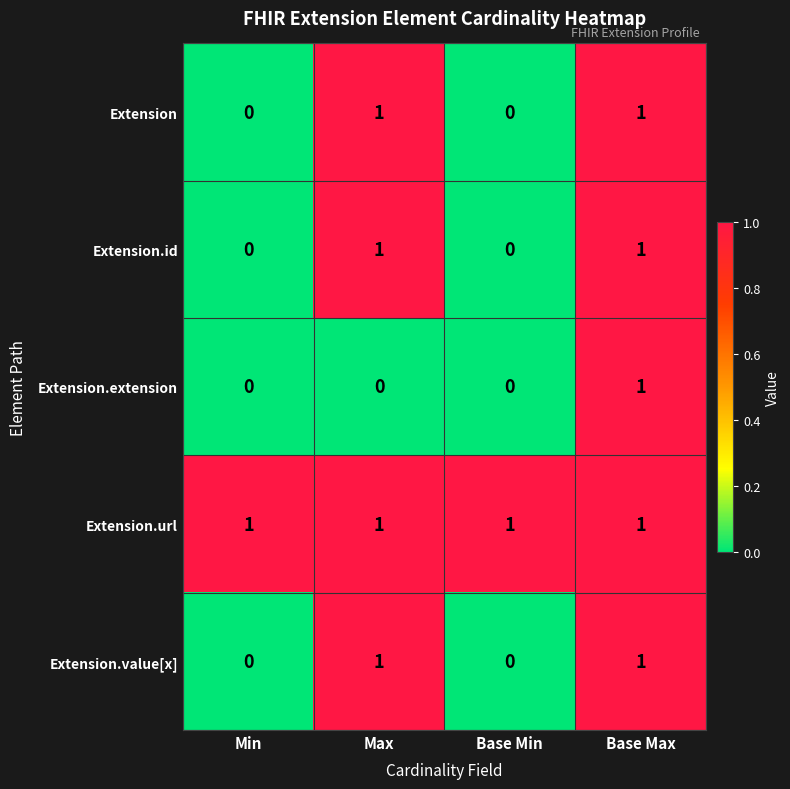

How many Extension.id values are between 0 and 1?

4